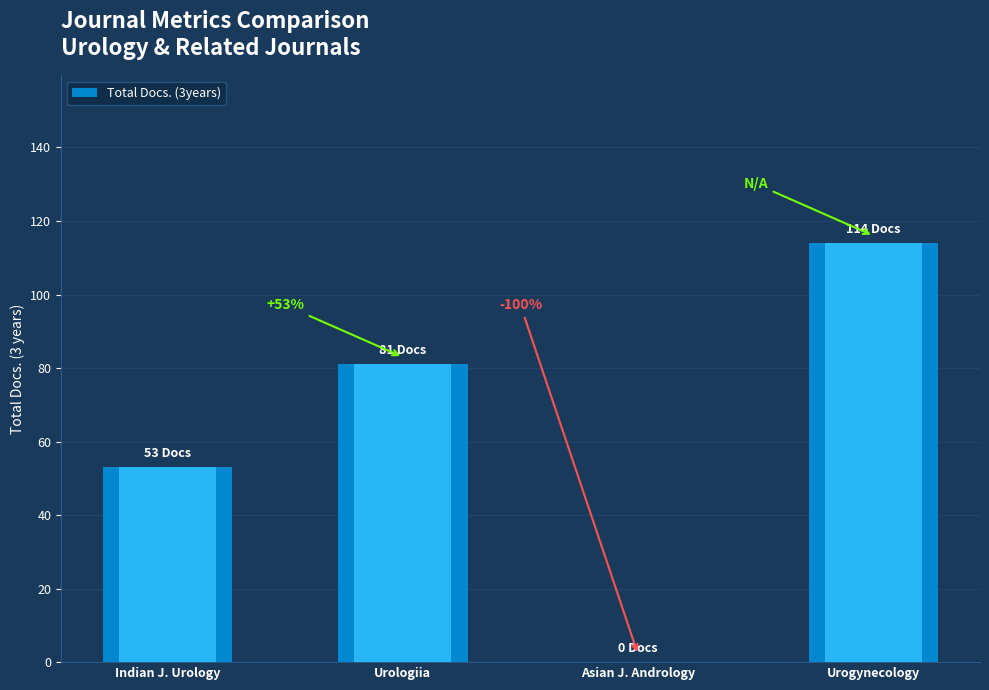

What is the average value?

62